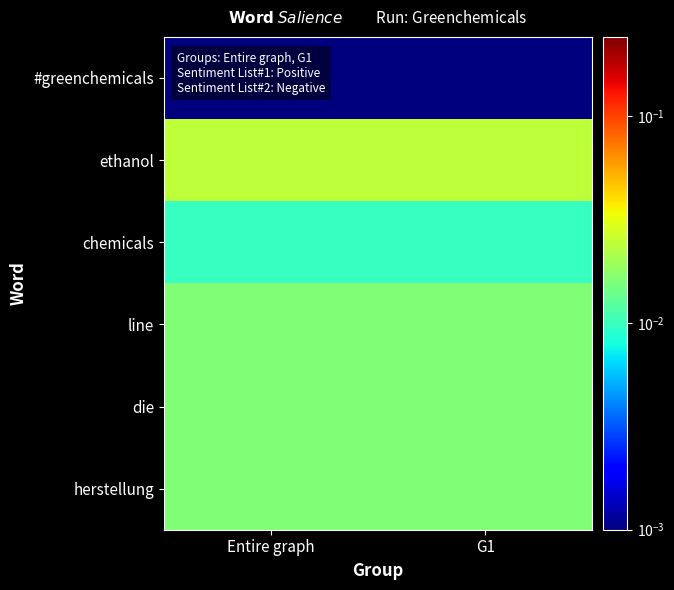

At how many categories does at least one series exceed 0?

2